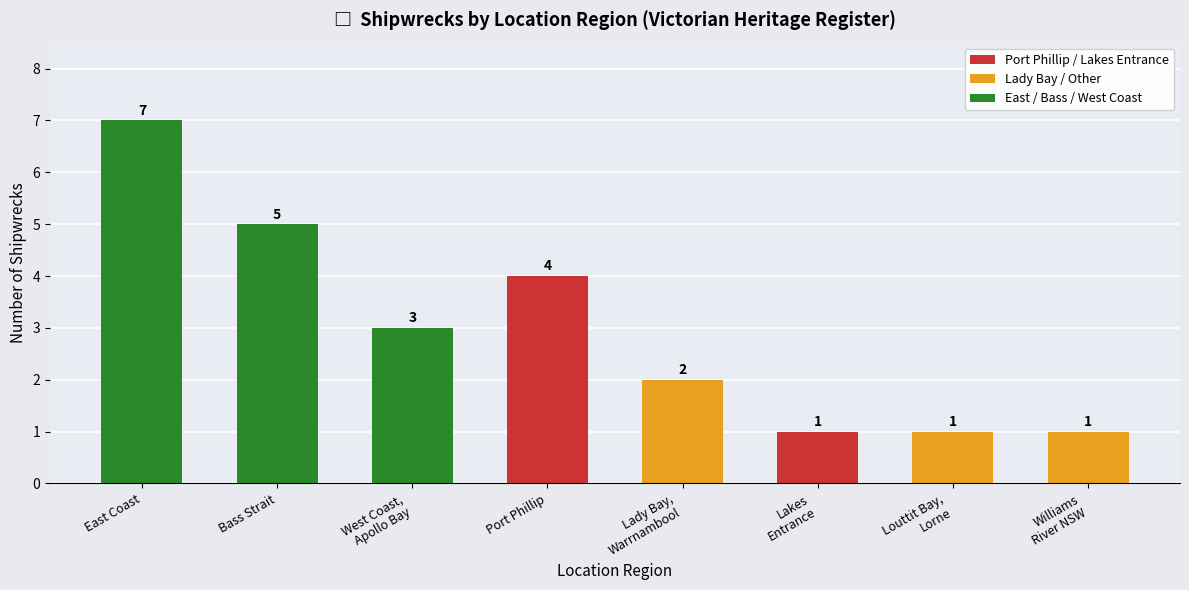

True or false: the data shows 2 at Williams
River NSW.

False